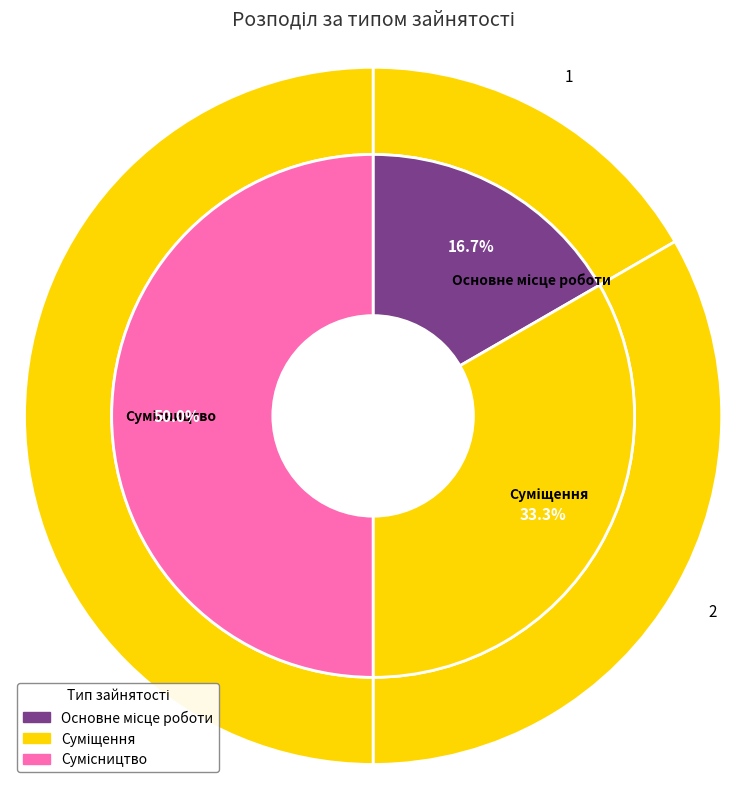

How many segments does this pie chart have?

3